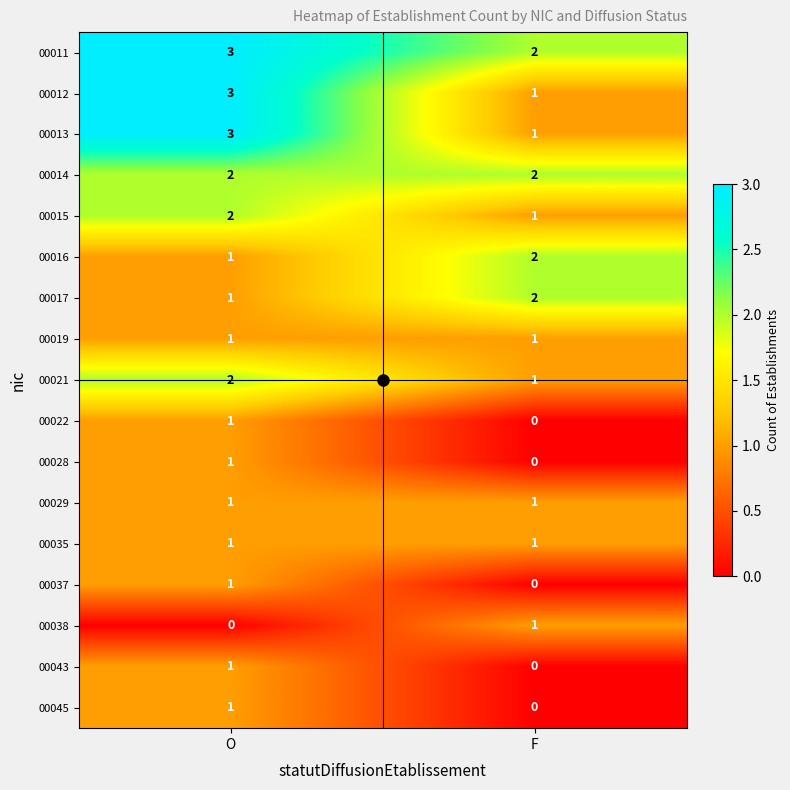

At which label is 00015 closest to 1?

F